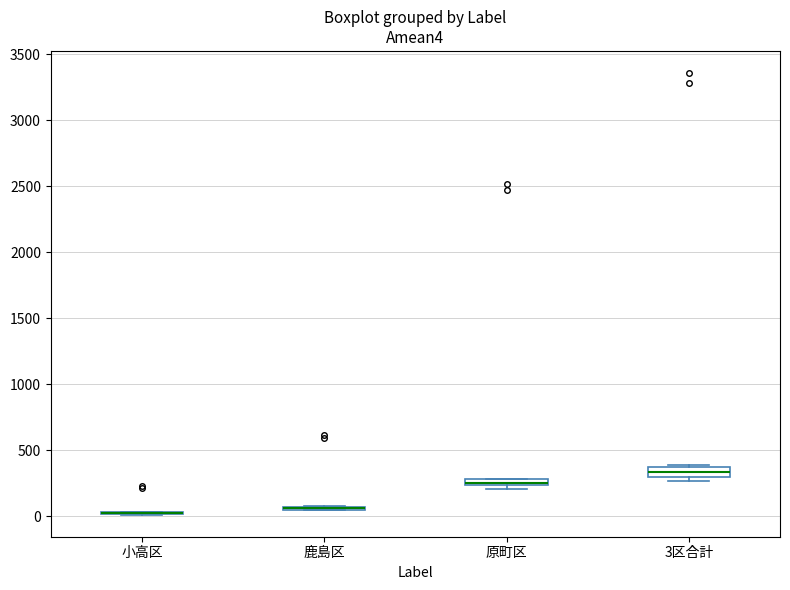

Where is the upper edge of the box for 原町区 on the y-axis? The values are not printed on the chart, so give them approximately, as read against the axis.

300